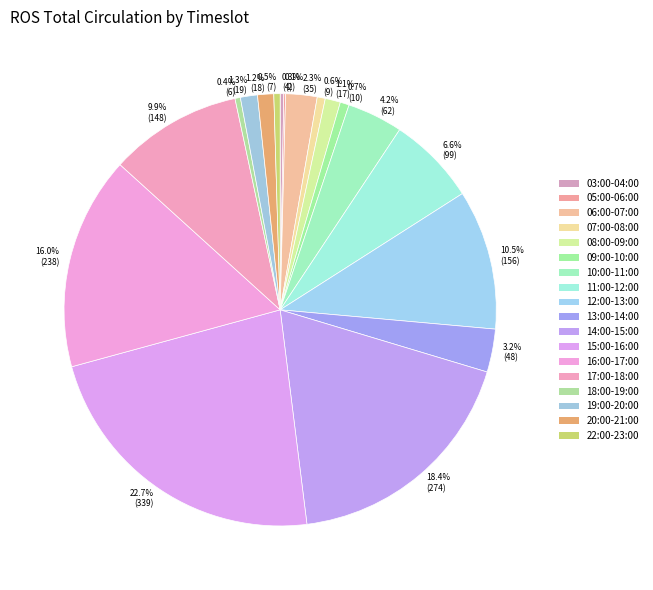

What is the smallest slice in the pie chart?

05:00-06:00